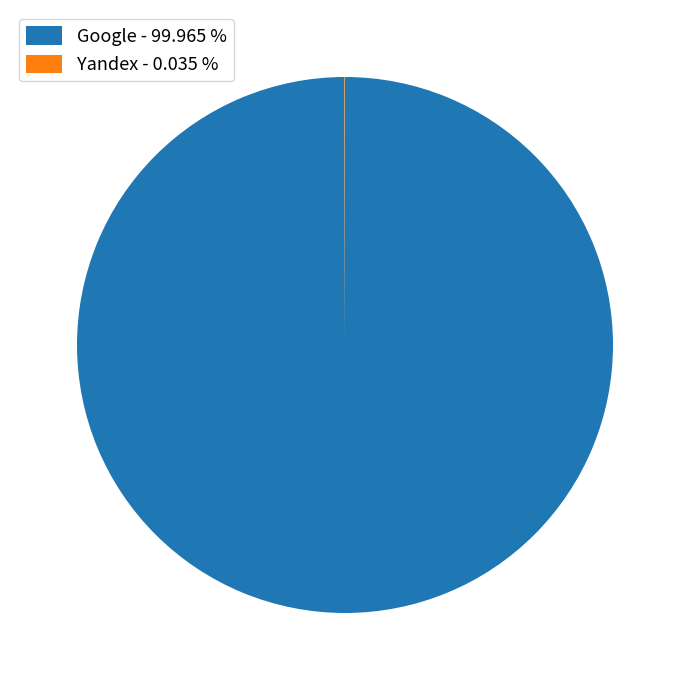

Which category accounts for the majority?

Google - 99.965 %